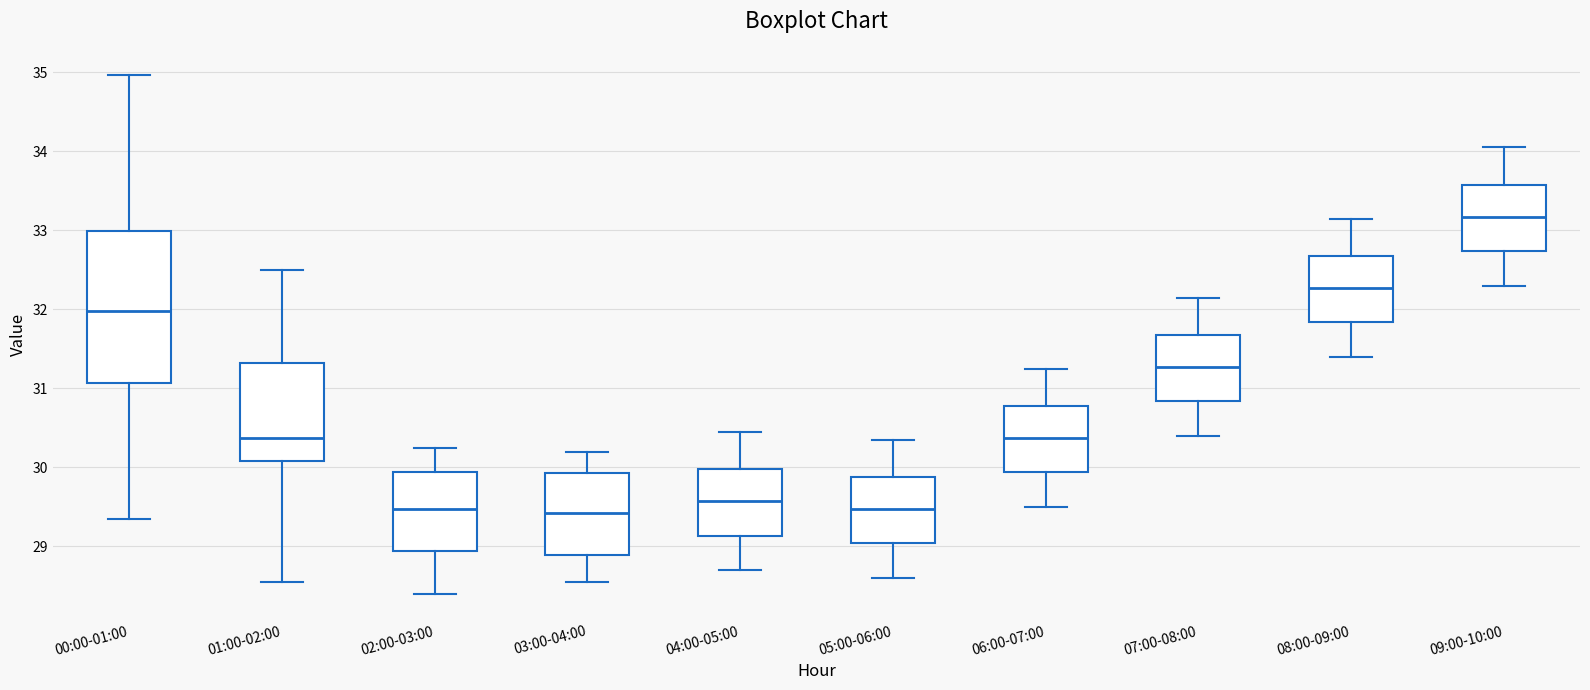

Where is the lower edge of the box for 03:00-04:00 on the y-axis? The values are not printed on the chart, so give them approximately, as read against the axis.

28.9